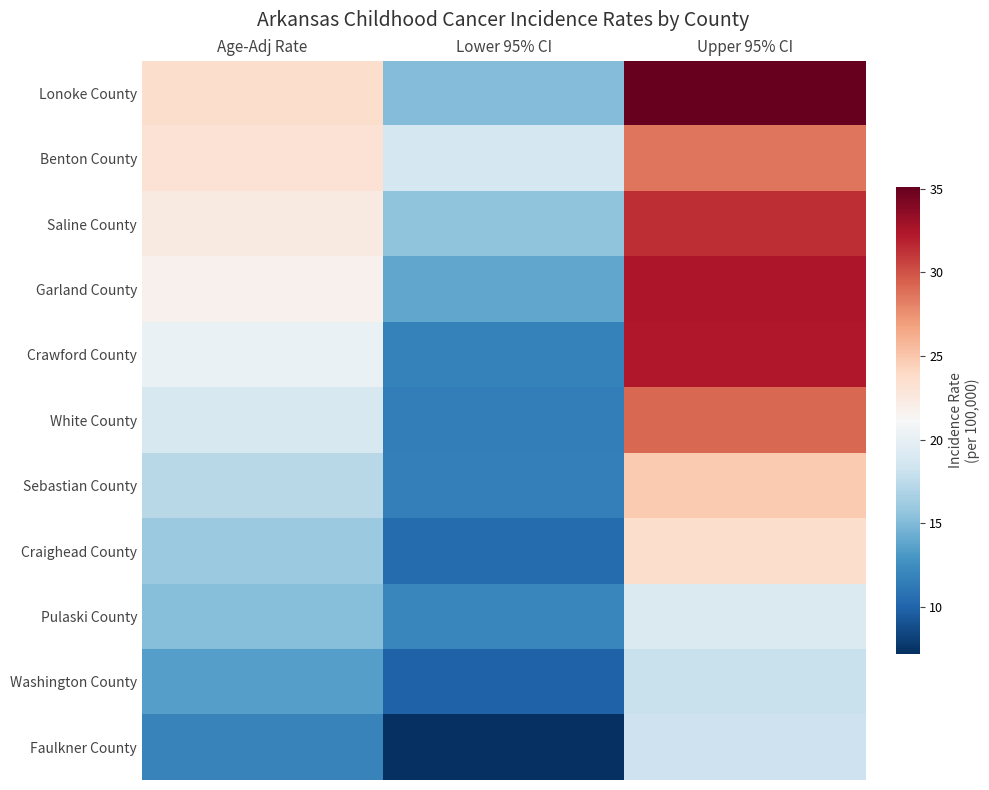

List the series in order of their peak value, highest first.

Lonoke County, Garland County, Crawford County, Saline County, White County, Benton County, Sebastian County, Craighead County, Pulaski County, Faulkner County, Washington County